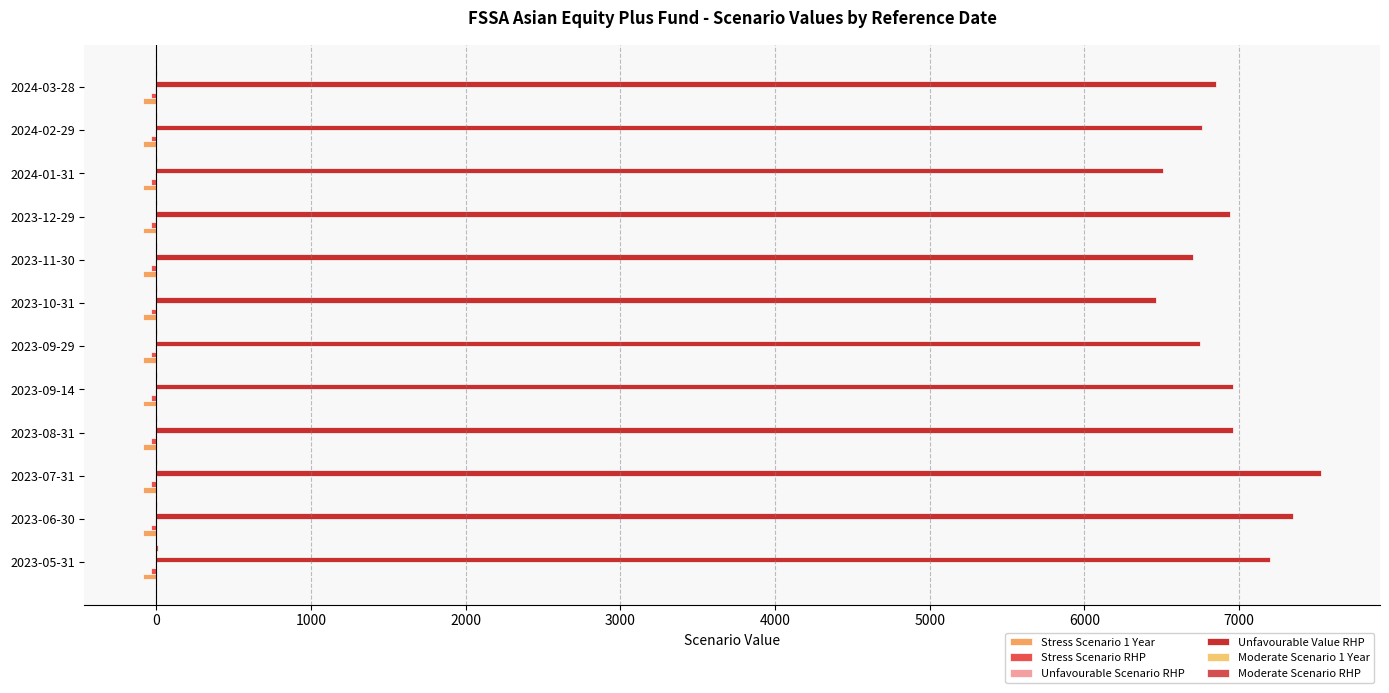

Reading left to right, what are all the values shown in this chart?

Stress Scenario 1 Year: -83.5	-83.5	-83.5	-83.5	-83.5	-83.5	-83.5	-83.4	-83.4	-83.4	-83.4	-83.4
Stress Scenario RHP: -33.0	-33.0	-33.0	-33.0	-33.0	-33.0	-32.9	-32.9	-32.9	-32.9	-32.8	-32.8
Unfavourable Scenario RHP: -6.4	-6.0	-5.5	-7.0	-7.0	-7.6	-8.4	-7.7	-7.0	-8.2	-7.5	-7.3
Unfavourable Value RHP: 7200.0	7350.0	7530.0	6960.0	6960.0	6750.0	6460.0	6700.0	6940.0	6510.0	6760.0	6850.0
Moderate Scenario 1 Year: 2.2	2.2	-0.6	-0.7	-0.7	-0.7	-0.9	-1.2	-1.3	-2.1	-2.2	-2.4
Moderate Scenario RHP: 7.9	7.7	7.1	7.0	7.0	7.0	6.9	6.9	6.8	6.7	6.5	6.5